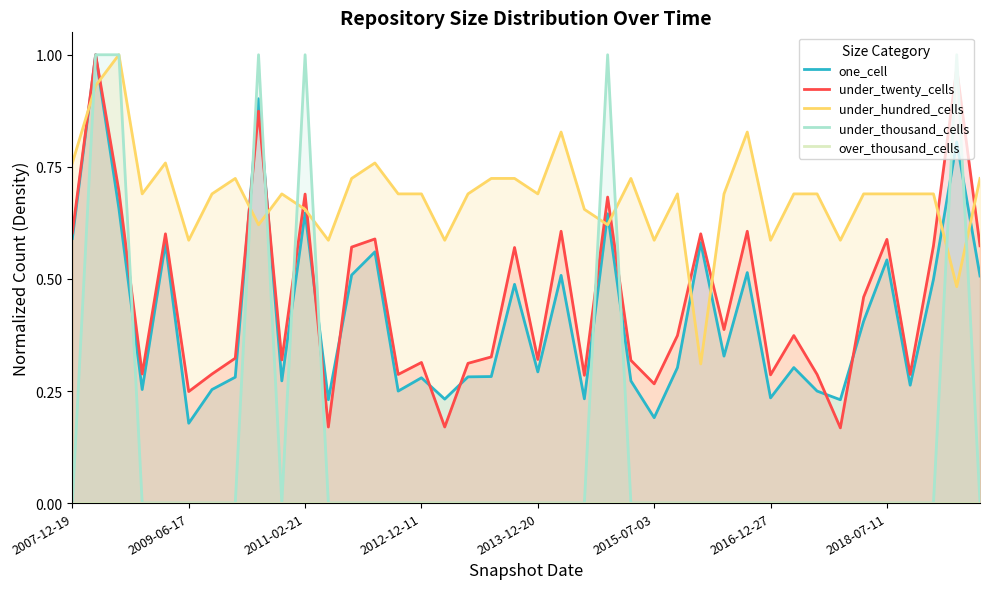

Which category has the lowest value across all series?

2007-12-19